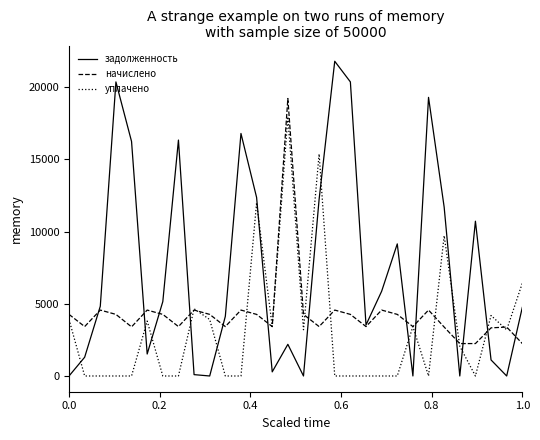

Rank the series by their maximum value, from lowest to highest.

уплачено, начислено, задолженность